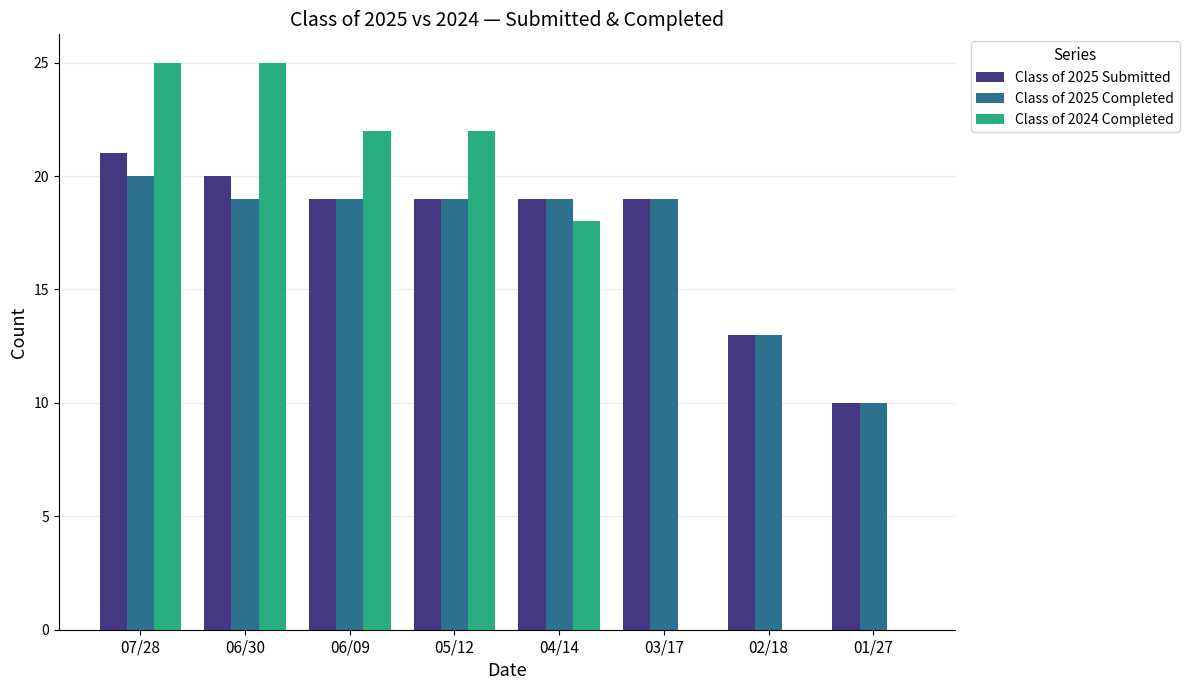

What is the total value across all series at 04/14?

56